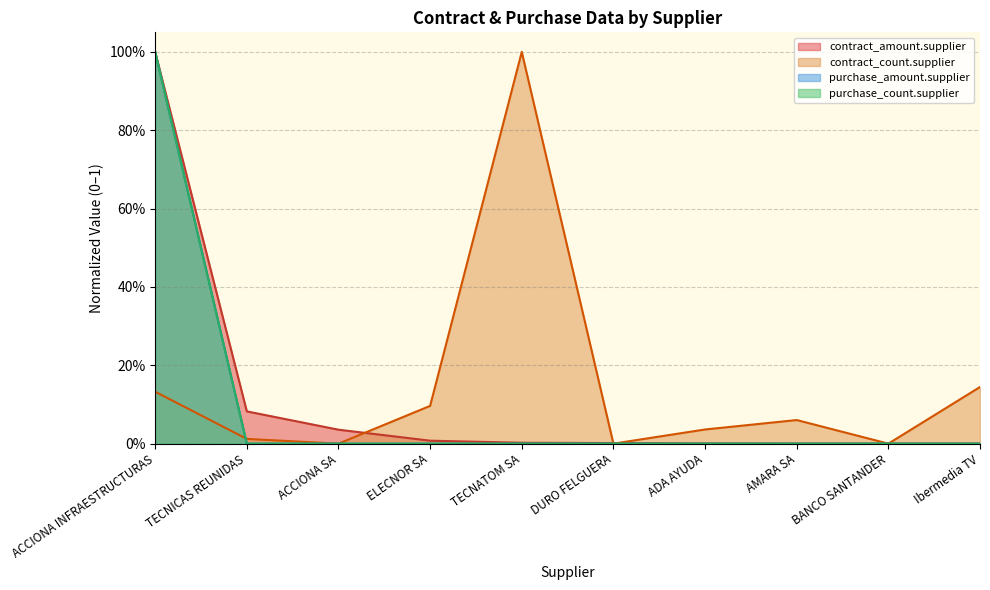

What is the label of the 8th point from the right?

ACCIONA SA